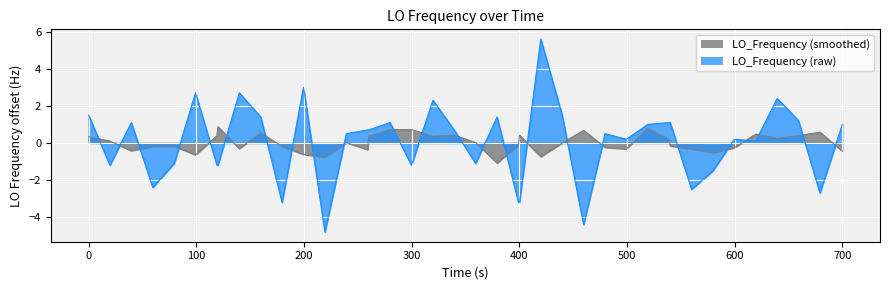

List the series in order of their peak value, lowest first.

LO_Frequency (smoothed), LO_Frequency (raw)